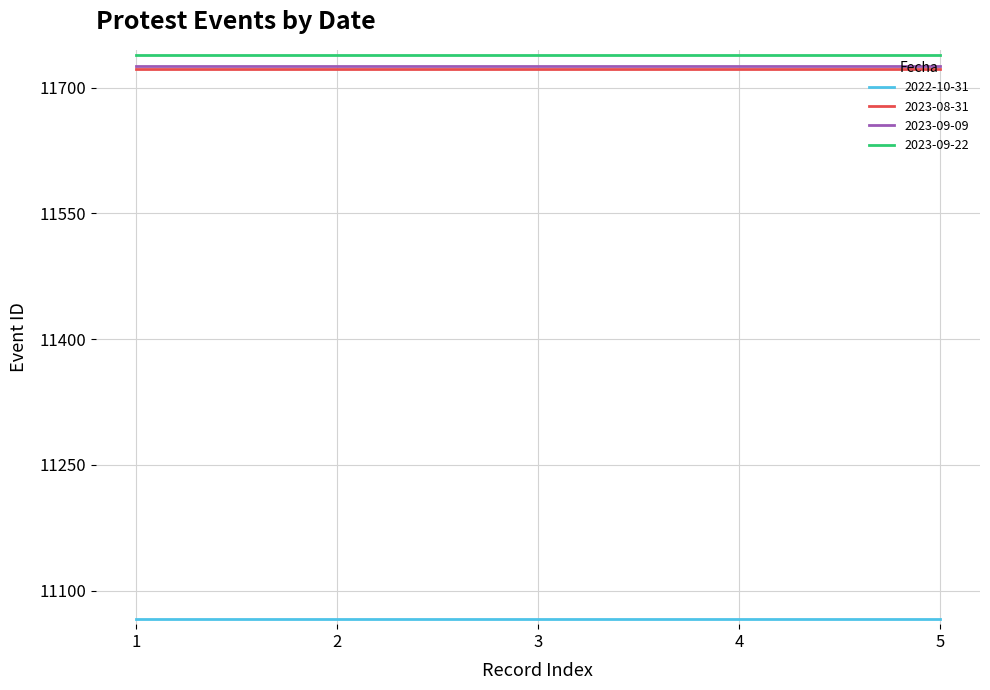

The value of 2023-09-09 at 2 is 11726. True or false?

True